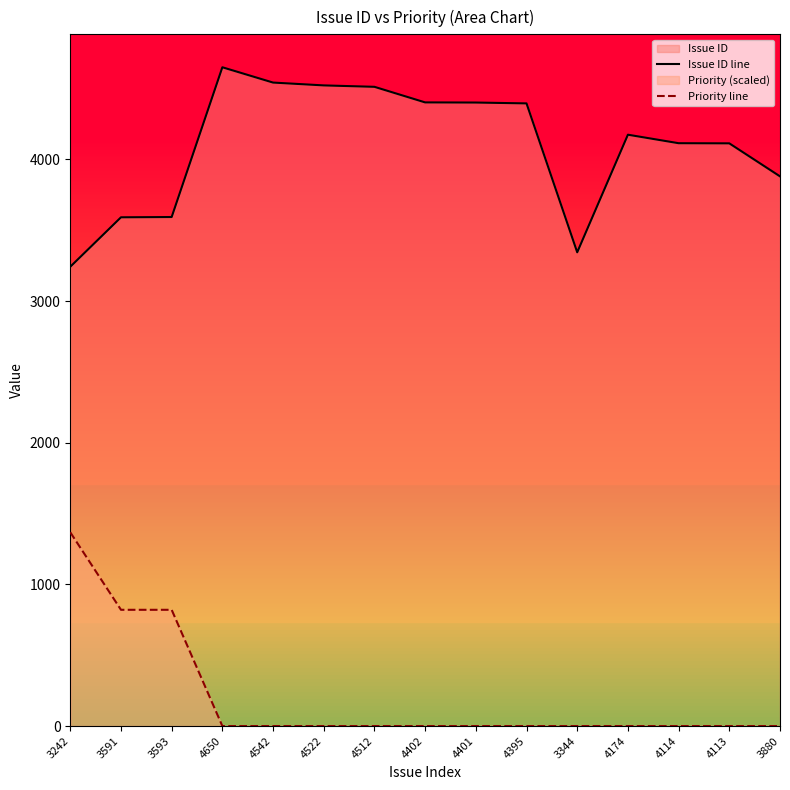

What is the spread (max minus min) of values at 3591?

2770.4